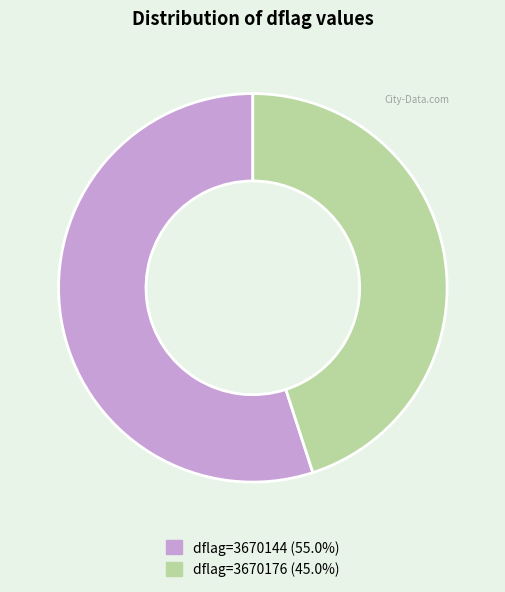

How many slices are in this pie chart?

2